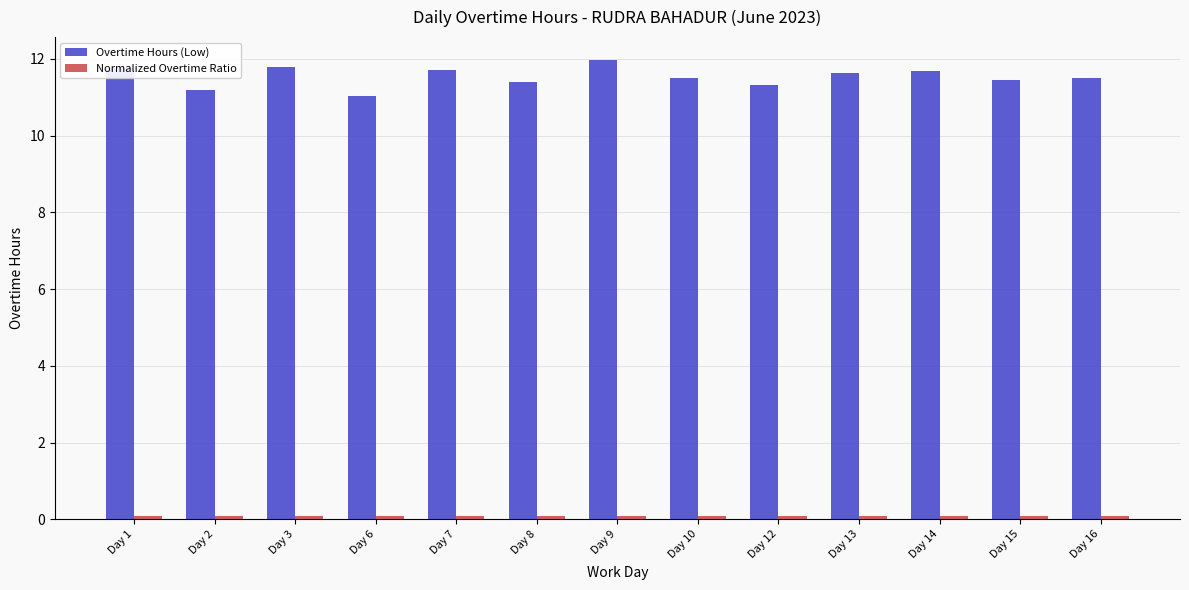

Which series has the widest spread of values?

Overtime Hours (Low)